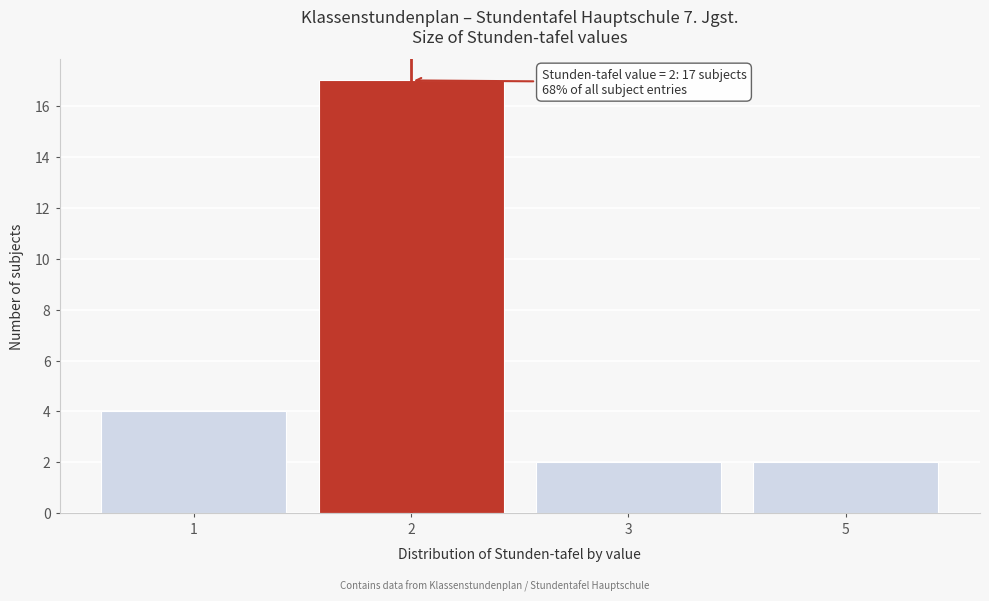

Reading left to right, what are all the values shown in this chart?

1=4	2=17	3=2	5=2